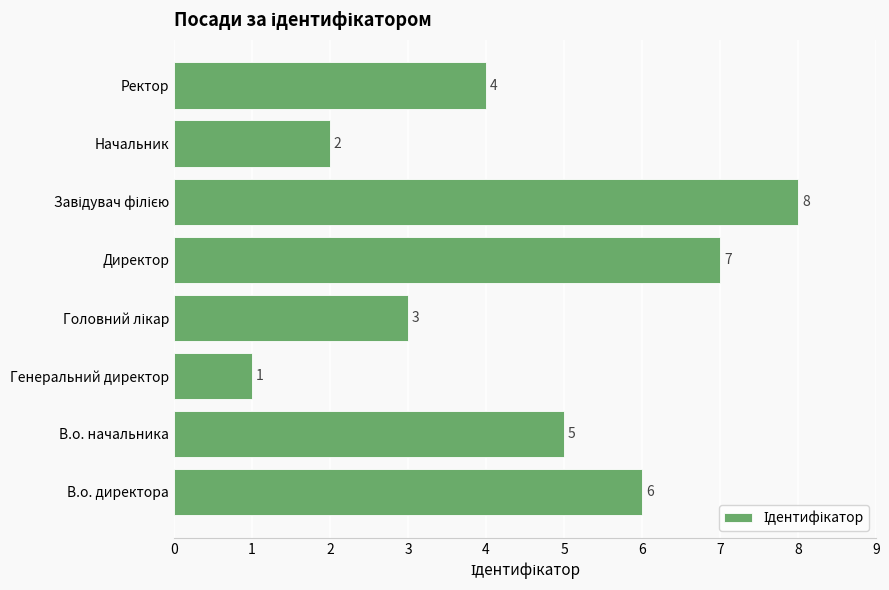

What value does the data have at В.о. начальника?

5